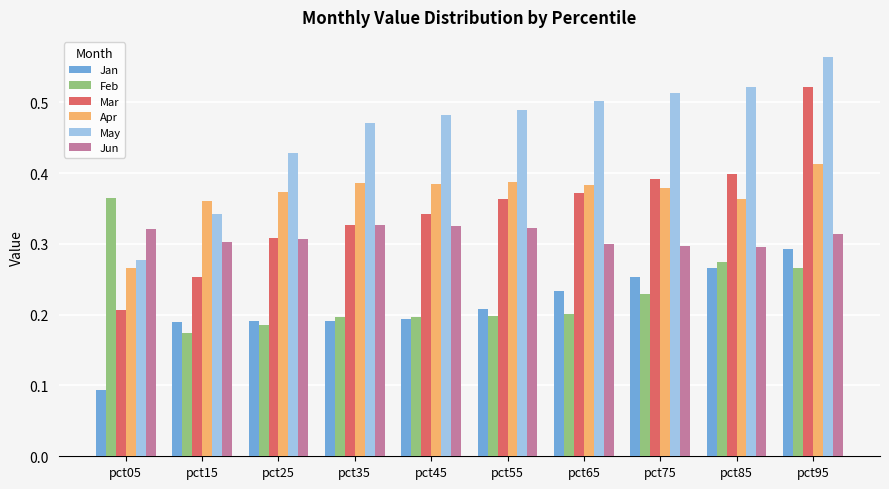

At which label does Apr reach its peak?

pct95